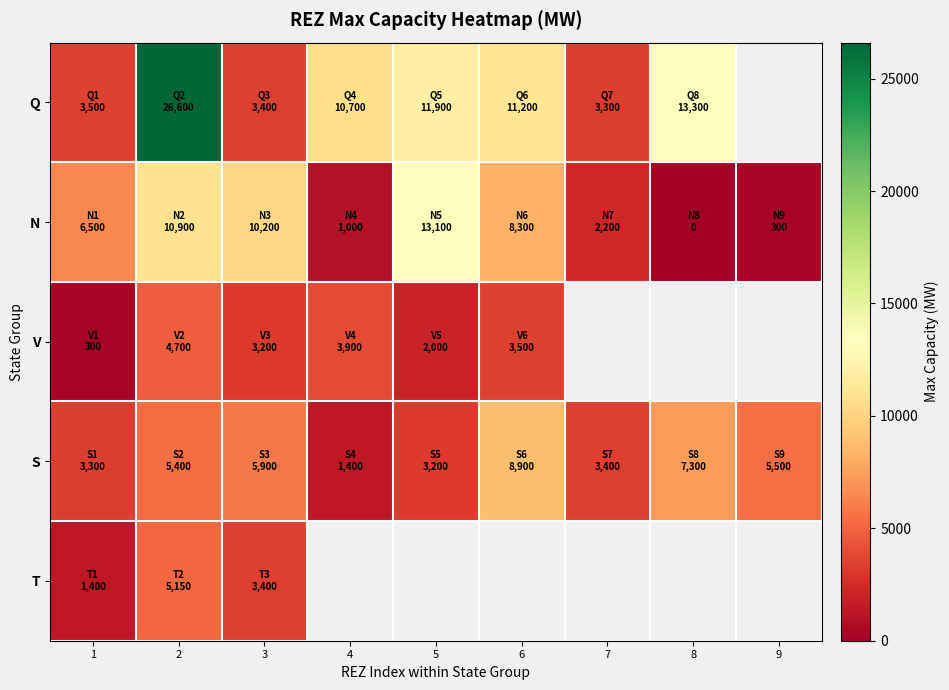

The value of N at 2 is 15687.5. True or false?

False